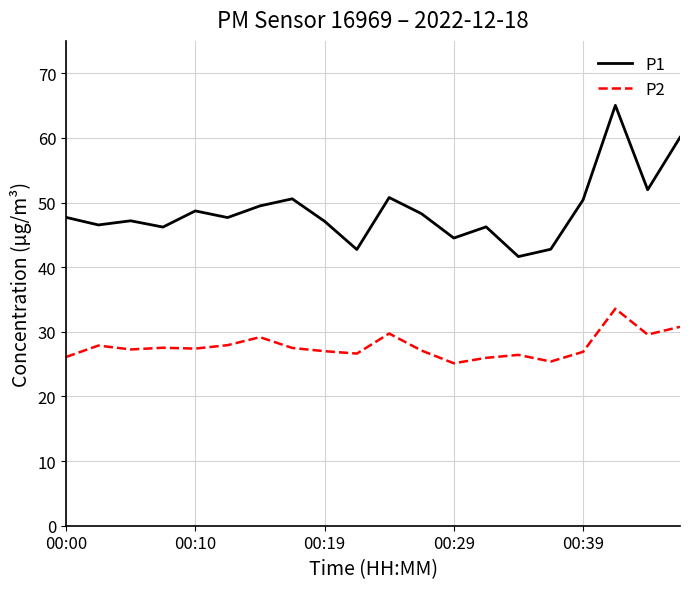

True or false: P1 and P2 intersect in this chart.

False